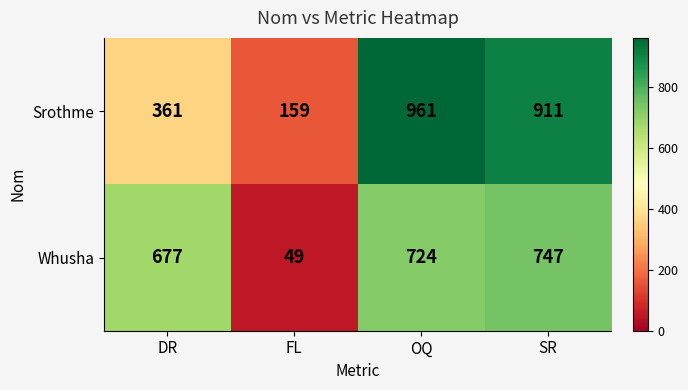

Which series has the largest total across all categories?

Srothme